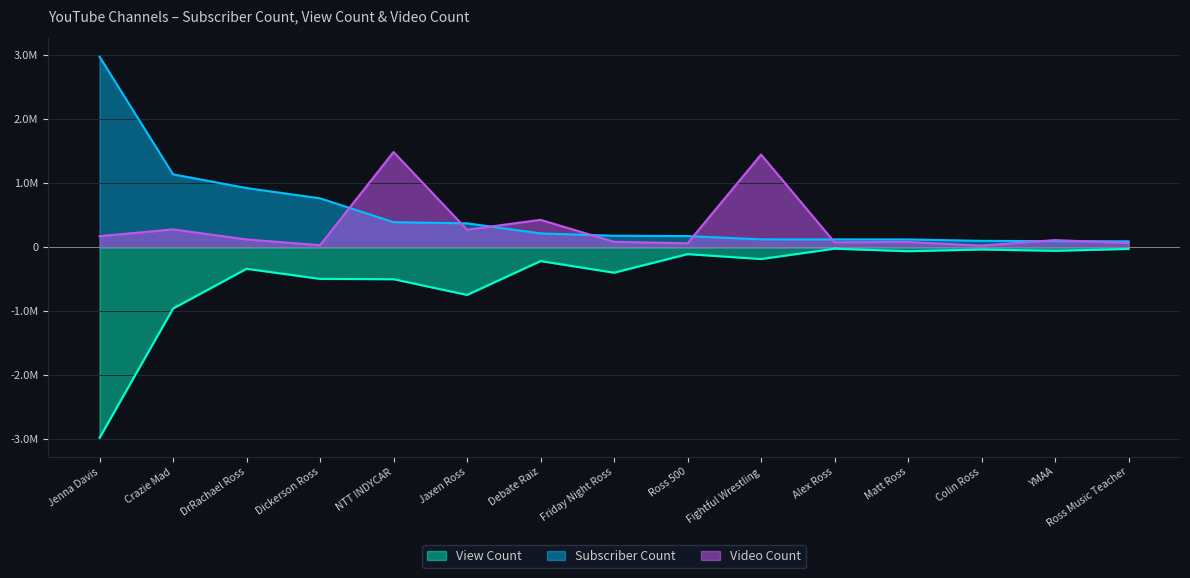

At which category is the sum across all series the highest?

Fightful Wrestling